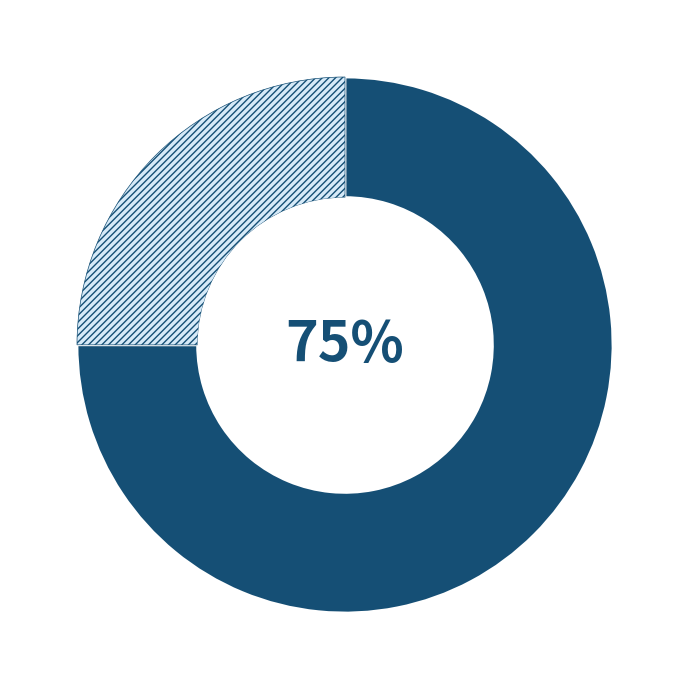

Is there any slice that represents more than half of the pie?

Yes